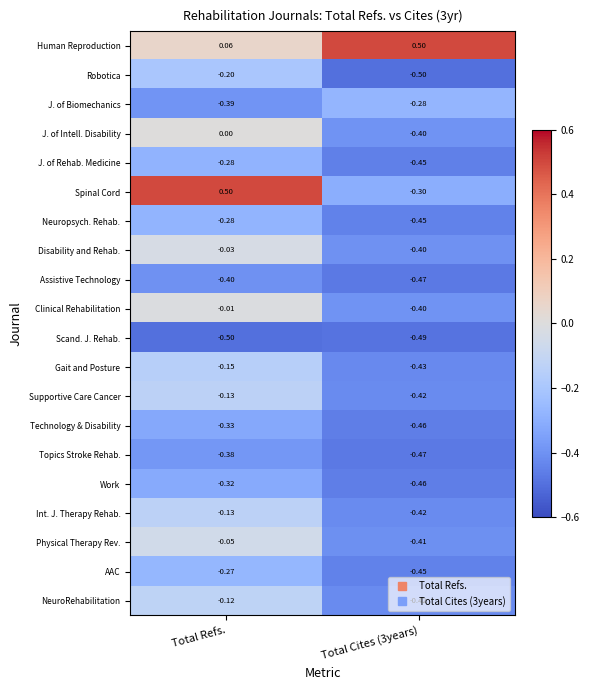

Which series has the largest total across all categories?

Human Reproduction